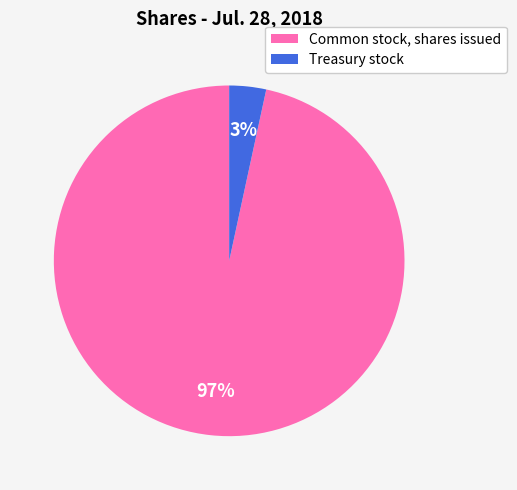

Combined, do Common stock, shares issued and Treasury stock account for over 50%?

Yes